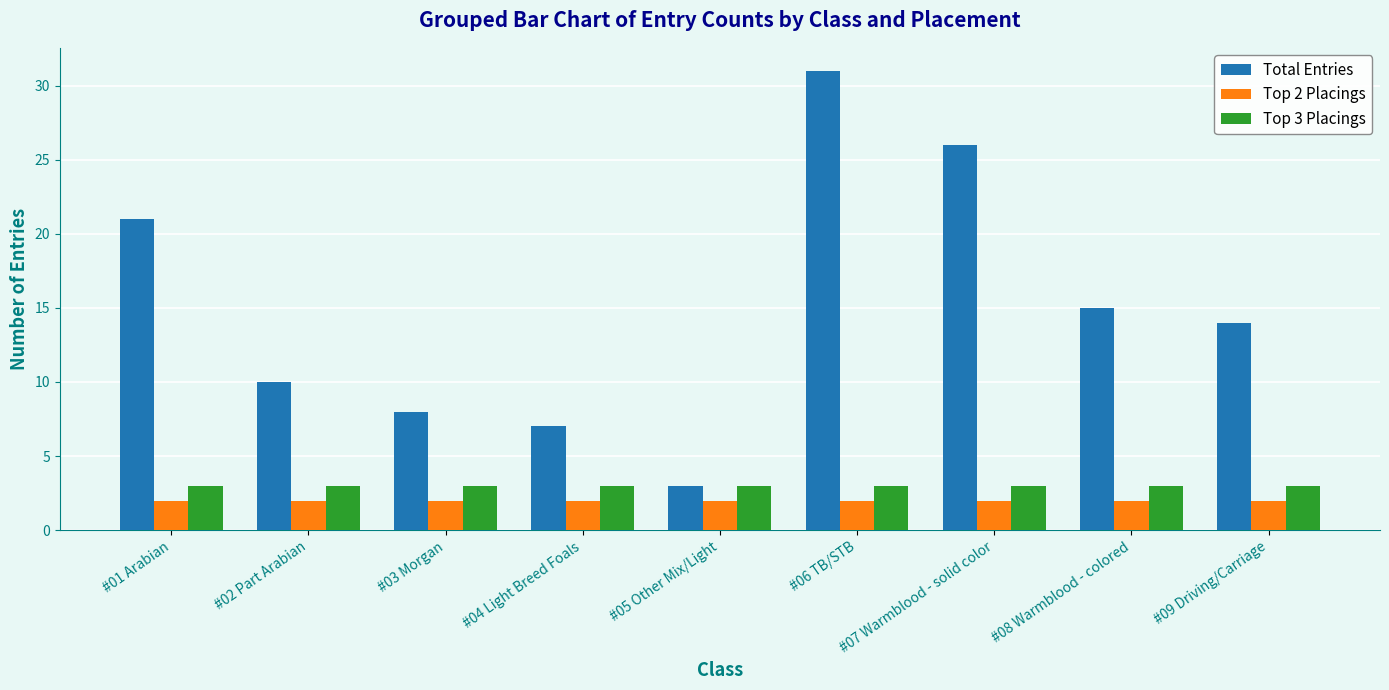

What is the total value across all series at #01 Arabian?

26